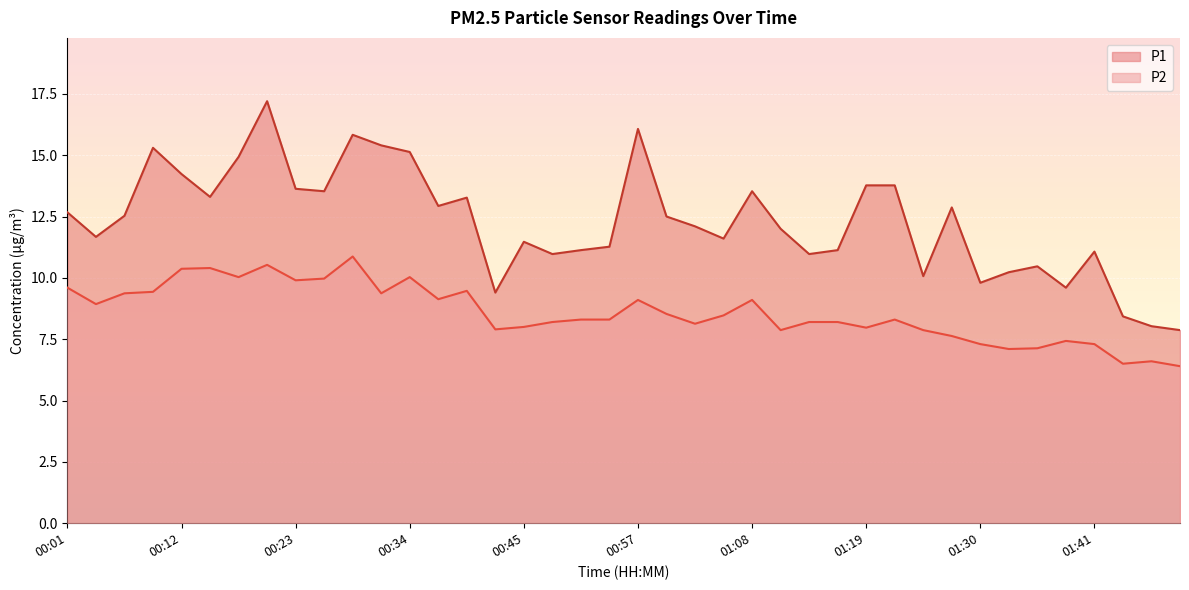

What is the difference between the maximum and minimum values in the P2 series?

4.5